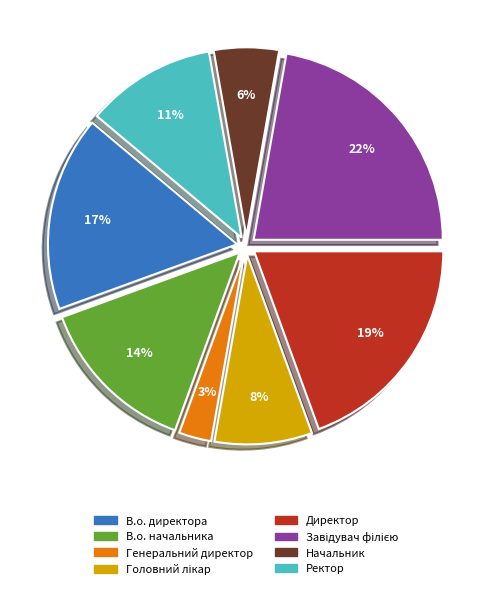

The В.о. директора slice represents 17% of the pie. True or false?

True